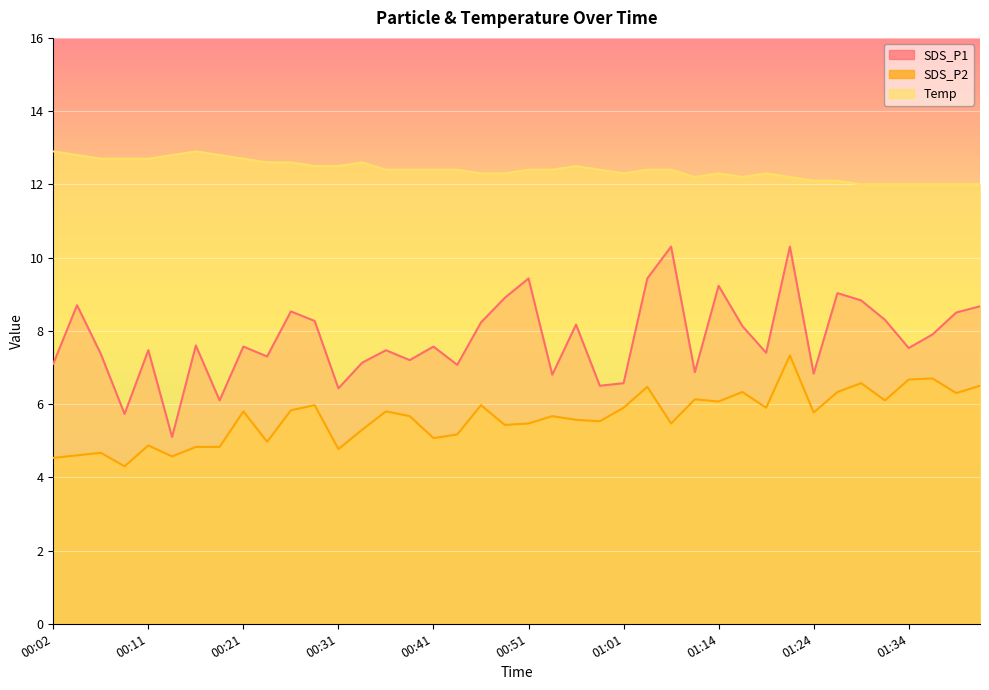

How many distinct data groups are displayed?

3